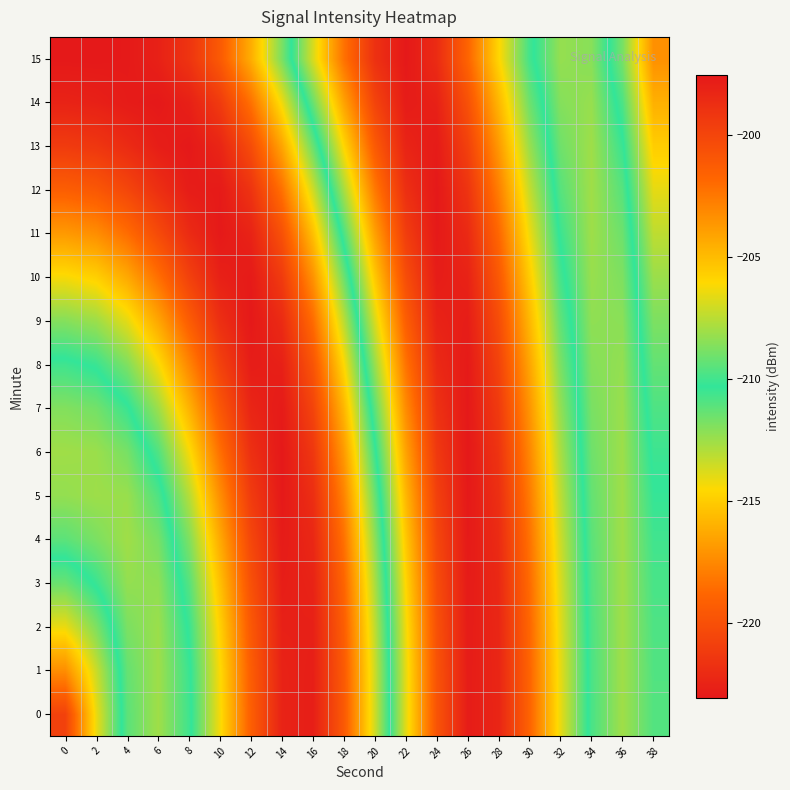

Reading left to right, what are all the values shown in this chart?

0: 0=-220.8	2=-214.1	4=-209.5	6=-208.0	8=-210.0	10=-214.4	12=-219.2	14=-222.5	16=-222.7	18=-219.5	20=-213.6	22=-206.7	24=-200.8	26=-197.8	28=-198.2	30=-201.7	32=-206.5	34=-210.8	36=-212.6	38=-211.0
1: 0=-217.3	2=-213.4	4=-209.3	6=-208.1	8=-210.1	10=-214.5	12=-219.3	14=-222.5	16=-222.7	18=-219.4	20=-213.5	22=-206.6	24=-200.8	26=-197.8	28=-198.2	30=-201.7	32=-206.6	34=-210.8	36=-212.6	38=-210.9
2: 0=-214.1	2=-211.9	4=-208.8	6=-208.1	8=-210.5	10=-214.9	12=-219.6	14=-222.6	16=-222.6	18=-219.2	20=-213.2	22=-206.4	24=-200.6	26=-197.7	28=-198.3	30=-201.8	32=-206.7	34=-210.9	36=-212.6	38=-210.9
3: 0=-211.4	2=-210.1	4=-208.3	6=-208.4	8=-211.0	10=-215.5	12=-220.0	14=-222.8	16=-222.5	18=-218.9	20=-212.8	22=-206.0	24=-200.4	26=-197.7	28=-198.4	30=-202.0	32=-206.9	34=-211.0	36=-212.6	38=-210.8
4: 0=-209.5	2=-208.8	4=-208.0	6=-208.9	8=-211.9	10=-216.3	12=-220.5	14=-222.9	16=-222.3	18=-218.4	20=-212.2	22=-205.5	24=-200.1	26=-197.6	28=-198.6	30=-202.3	32=-207.1	34=-211.1	36=-212.6	38=-210.6
5: 0=-208.3	2=-208.1	4=-208.2	6=-209.7	8=-213.0	10=-217.3	12=-221.2	14=-223.0	16=-221.9	18=-217.7	20=-211.4	22=-204.8	24=-199.7	26=-197.6	28=-198.8	30=-202.6	32=-207.5	34=-211.3	36=-212.6	38=-210.4
6: 0=-208.0	2=-208.1	4=-208.9	6=-210.9	8=-214.4	10=-218.4	12=-221.8	14=-223.1	16=-221.4	18=-216.9	20=-210.5	22=-204.1	24=-199.3	26=-197.5	28=-199.0	30=-203.0	32=-207.9	34=-211.5	36=-212.5	38=-210.1
7: 0=-208.6	2=-209.0	4=-210.1	6=-212.5	8=-215.9	10=-219.6	12=-222.4	14=-222.9	16=-220.7	18=-215.8	20=-209.4	22=-203.2	24=-198.9	26=-197.6	28=-199.4	30=-203.6	32=-208.3	34=-211.8	36=-212.4	38=-209.7
8: 0=-210.0	2=-210.5	4=-211.9	6=-214.4	8=-217.6	10=-220.8	12=-222.8	14=-222.6	16=-219.8	18=-214.6	20=-208.2	22=-202.3	24=-198.5	26=-197.6	28=-199.9	30=-204.1	32=-208.8	34=-212.0	36=-212.3	38=-209.3
9: 0=-212.0	2=-212.5	4=-214.0	6=-216.4	8=-219.3	10=-221.8	12=-223.0	14=-222.1	16=-218.6	18=-213.1	20=-206.9	22=-201.4	24=-198.1	26=-197.8	28=-200.4	30=-204.8	32=-209.4	34=-212.2	36=-212.1	38=-208.8
10: 0=-214.4	2=-214.9	4=-216.3	6=-218.4	8=-220.8	10=-222.6	12=-223.0	14=-221.2	16=-217.2	18=-211.5	20=-205.5	22=-200.5	24=-197.8	26=-198.1	28=-201.1	30=-205.6	32=-209.9	34=-212.4	36=-211.9	38=-208.1
11: 0=-216.9	2=-217.3	4=-218.5	6=-220.3	8=-222.0	10=-223.0	12=-222.5	14=-220.0	16=-215.5	18=-209.8	20=-204.0	22=-199.6	24=-197.6	26=-198.5	28=-201.8	30=-206.4	32=-210.5	34=-212.5	36=-211.5	38=-207.4
12: 0=-219.2	2=-219.6	4=-220.5	6=-221.8	8=-222.8	10=-223.0	12=-221.6	14=-218.4	16=-213.6	18=-207.9	20=-202.6	22=-198.8	24=-197.5	26=-199.0	28=-202.7	30=-207.3	32=-211.1	34=-212.6	36=-211.1	38=-206.6
13: 0=-221.2	2=-221.4	4=-222.0	6=-222.8	8=-223.1	10=-222.4	12=-220.2	14=-216.5	16=-211.4	18=-206.0	20=-201.2	22=-198.2	24=-197.7	26=-199.8	28=-203.7	30=-208.2	32=-211.6	34=-212.5	36=-210.5	38=-205.6
14: 0=-222.5	2=-222.6	4=-222.9	6=-223.1	8=-222.6	10=-221.2	12=-218.4	14=-214.2	16=-209.2	18=-204.1	20=-199.9	22=-197.7	24=-198.0	26=-200.6	28=-204.8	30=-209.1	32=-212.0	34=-212.4	36=-209.8	38=-204.6
15: 0=-223.0	2=-223.1	4=-223.0	6=-222.6	8=-221.5	10=-219.4	12=-216.1	14=-211.8	16=-206.9	18=-202.3	20=-198.9	22=-197.5	24=-198.6	26=-201.7	28=-205.9	30=-210.0	32=-212.3	34=-212.1	36=-208.9	38=-203.4